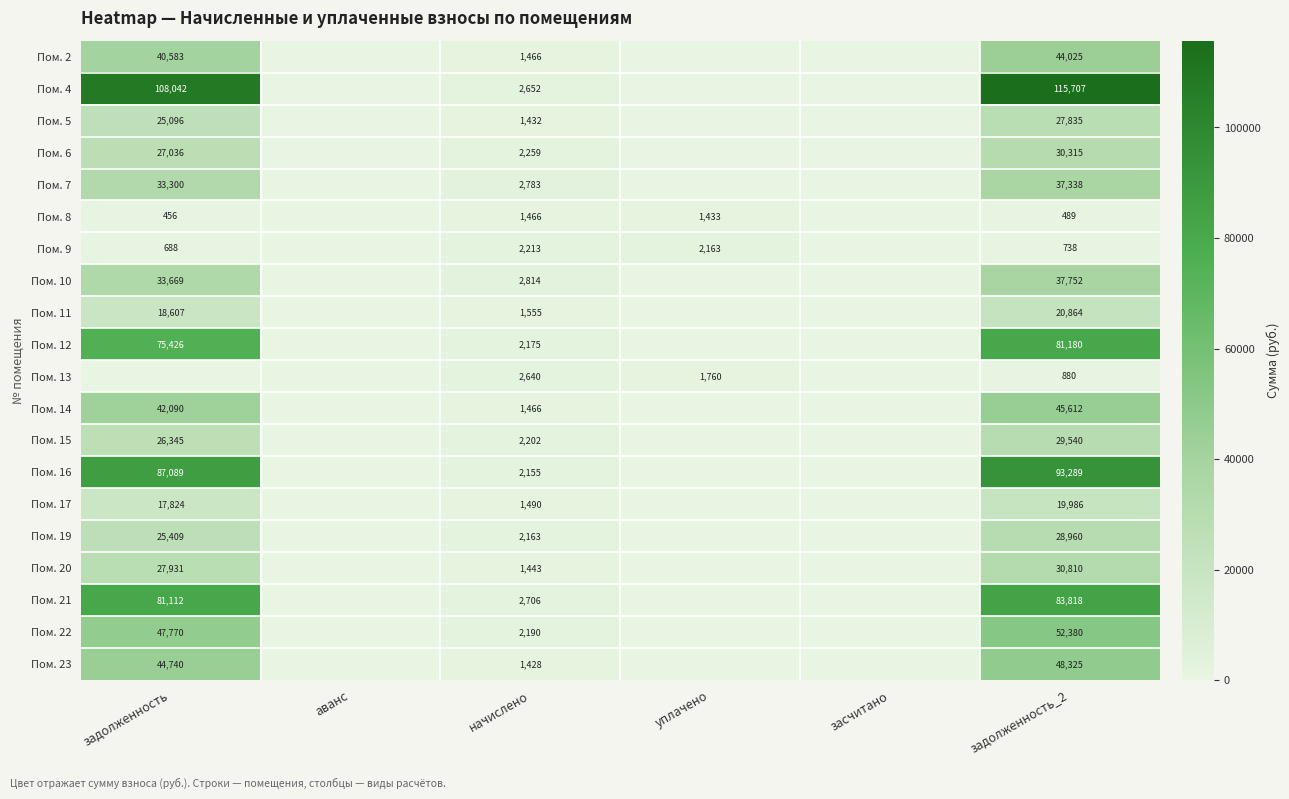

True or false: Пом. 6 has a value of 2259 at начислено.

True